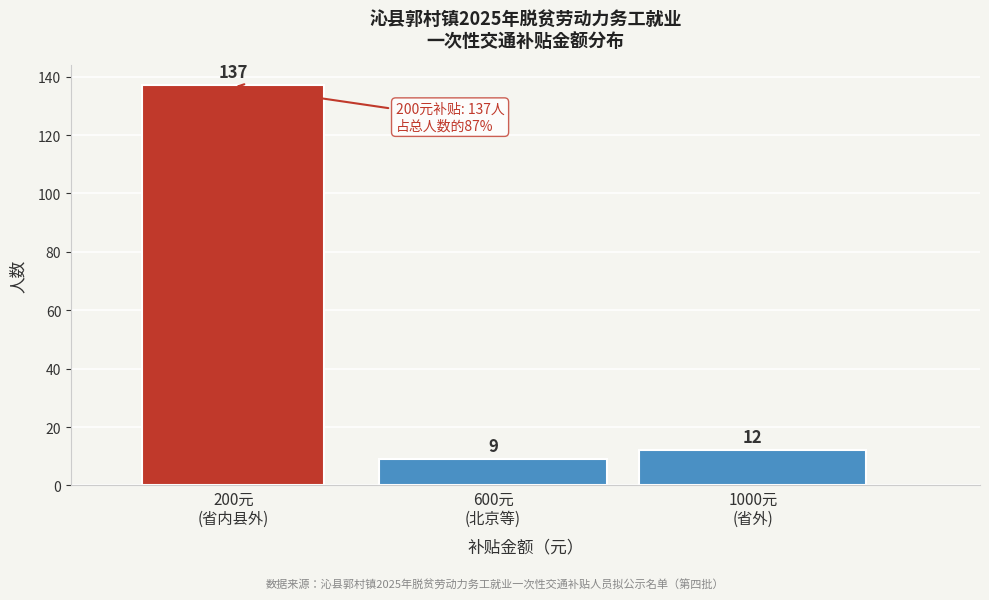

Reading left to right, transcribe all the data shown in this chart.

137	9	12